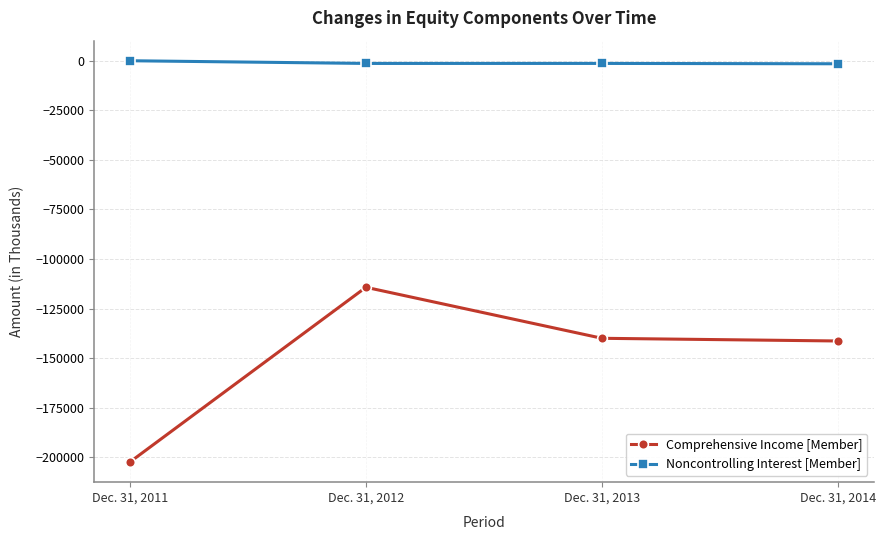

What are all the series names shown in the legend?

Comprehensive Income [Member], Noncontrolling Interest [Member]